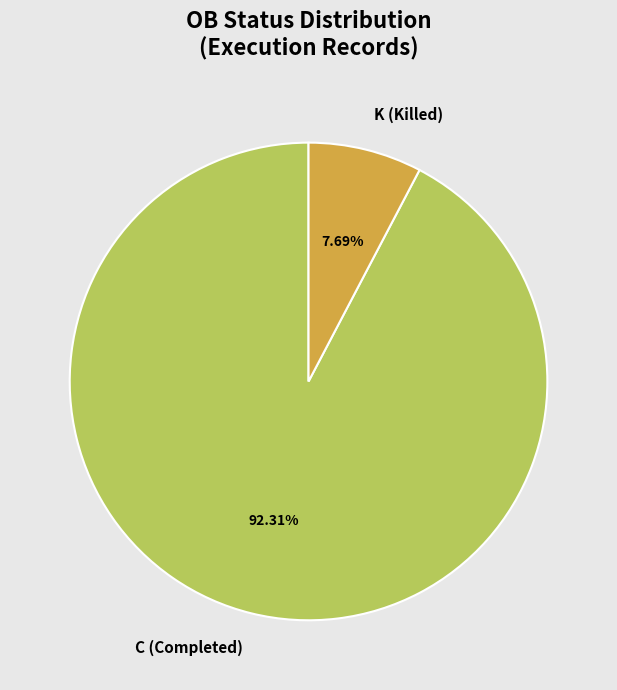

What is the smallest slice in the pie chart?

K (Killed)